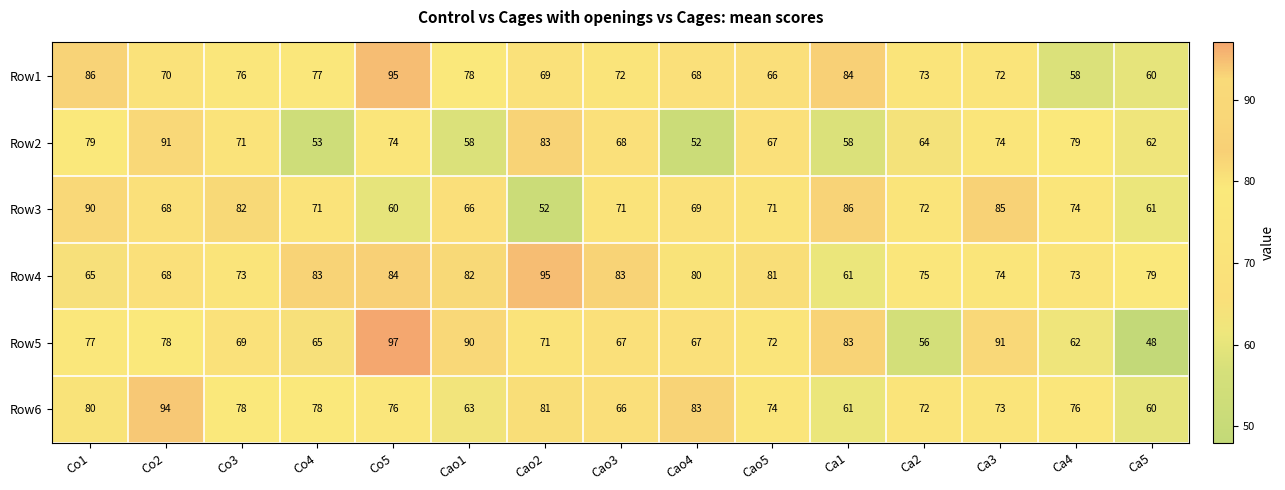

The value of Row2 at Cao1 is 27. True or false?

False